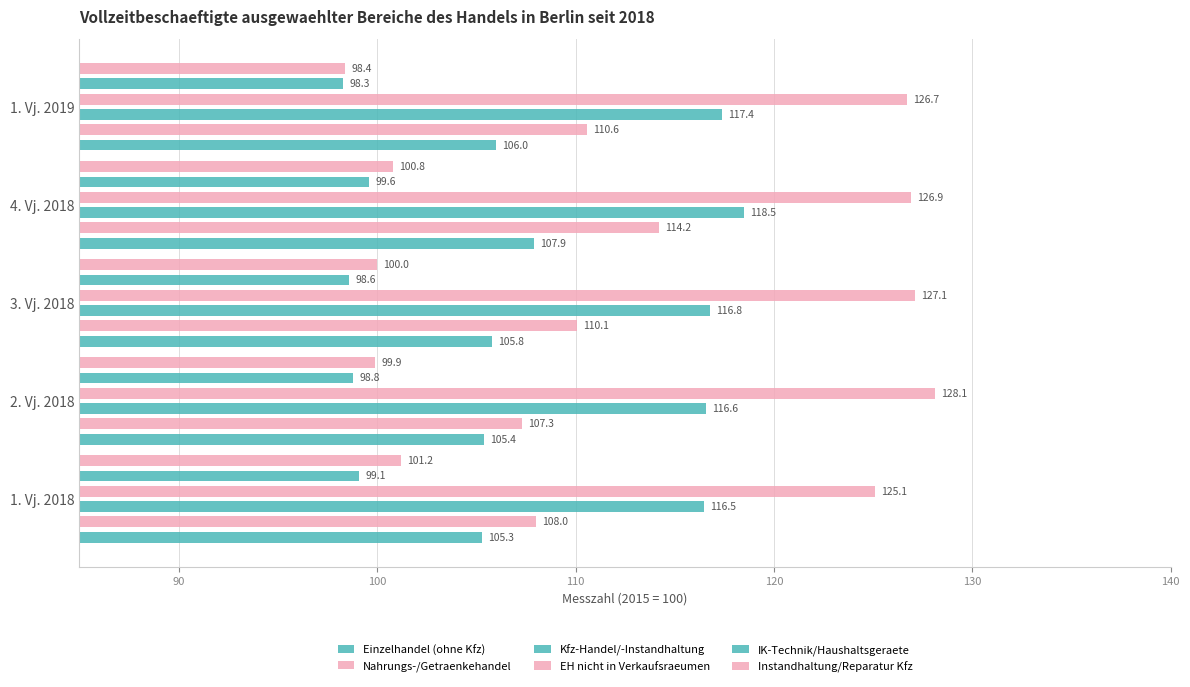

The value of EH nicht in Verkaufsraeumen at 2. Vj. 2018 is 71.1. True or false?

False